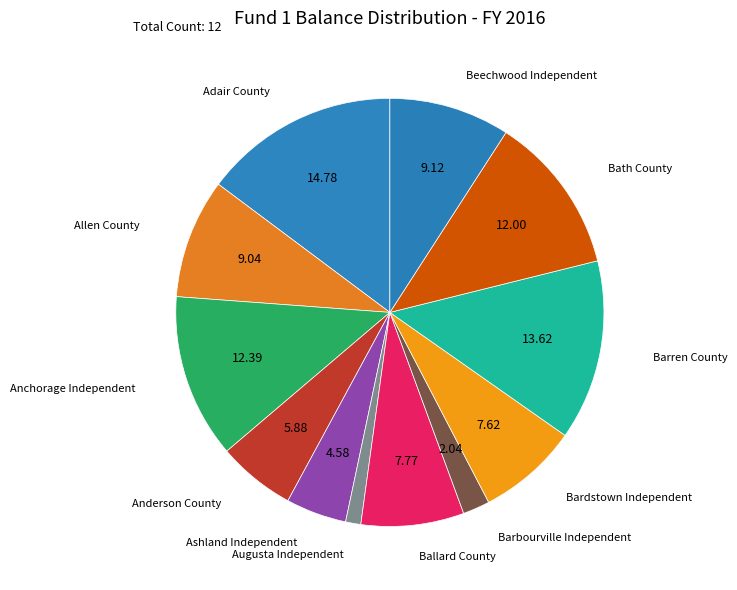

Which slice is the smallest?

Augusta Independent